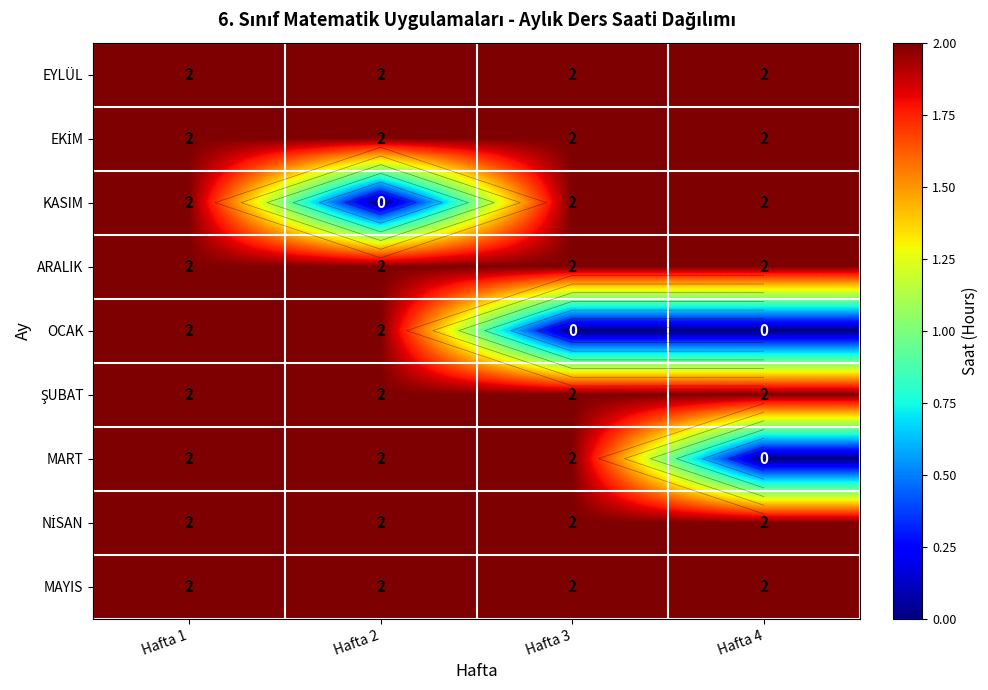

Which category has the lowest value in the OCAK series?

Hafta 3